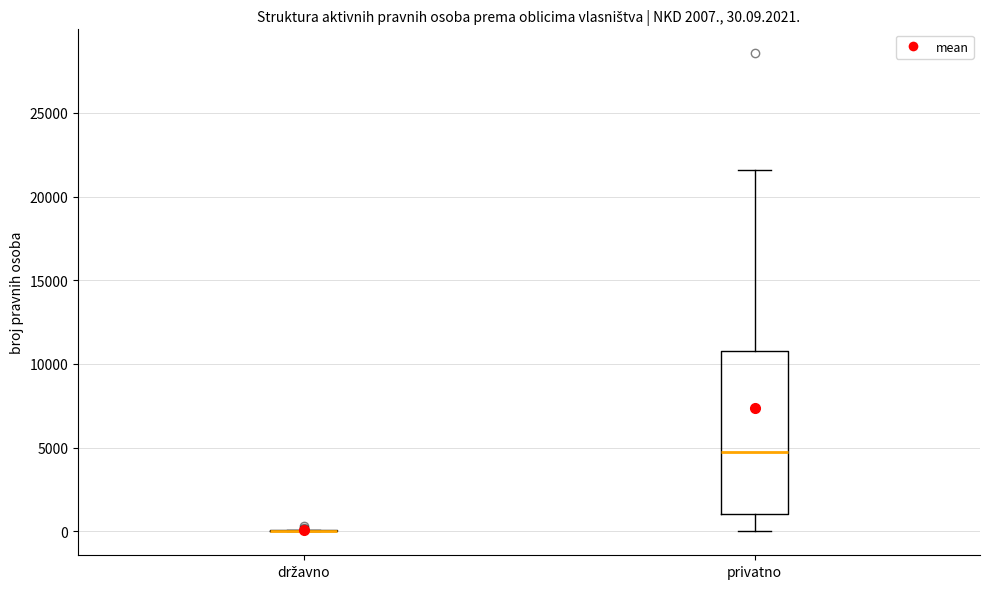

Comparing the boxes themselves (not the whiskers), which one is the tallest?

privatno